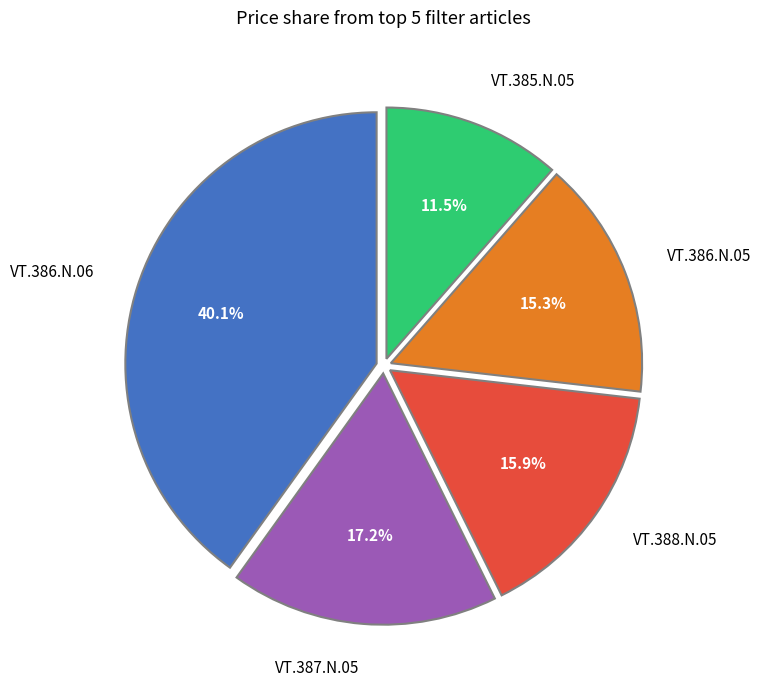

Combined, do VT.386.N.06 and VT.385.N.05 account for over 50%?

Yes